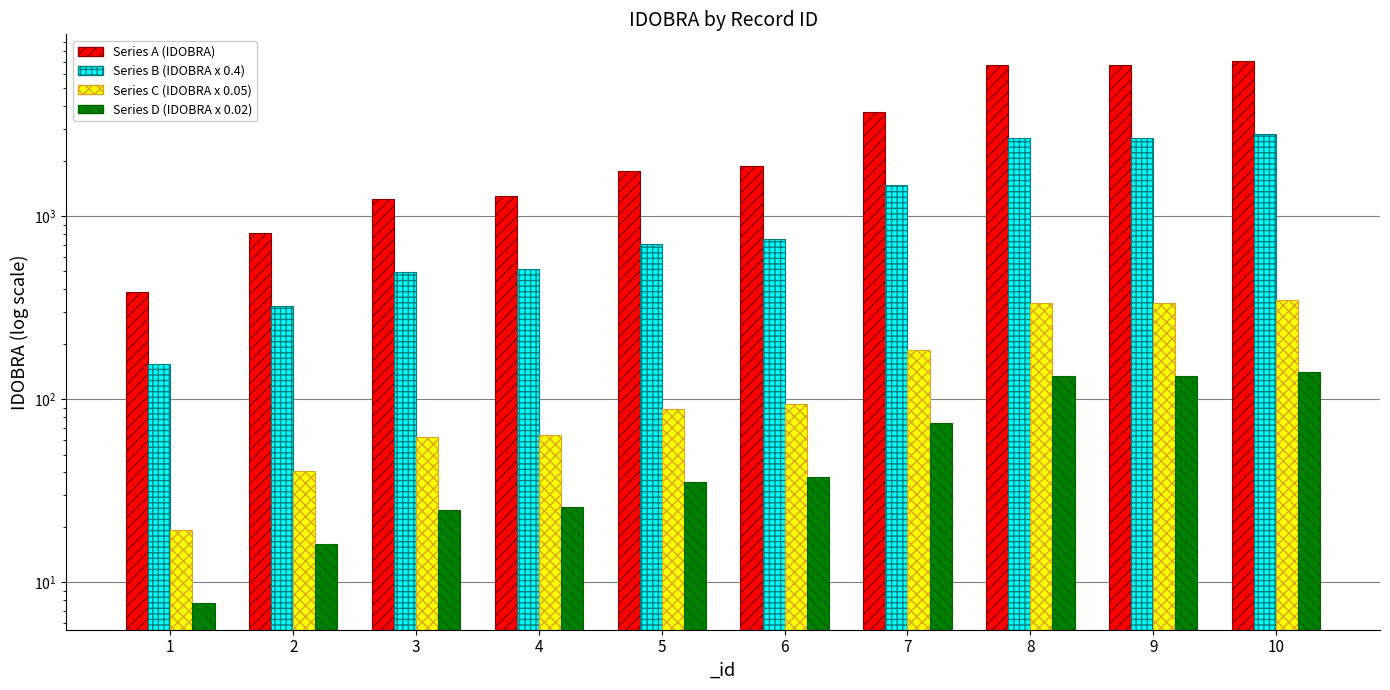

What is the minimum value for Series D (IDOBRA x 0.02)?

7.8